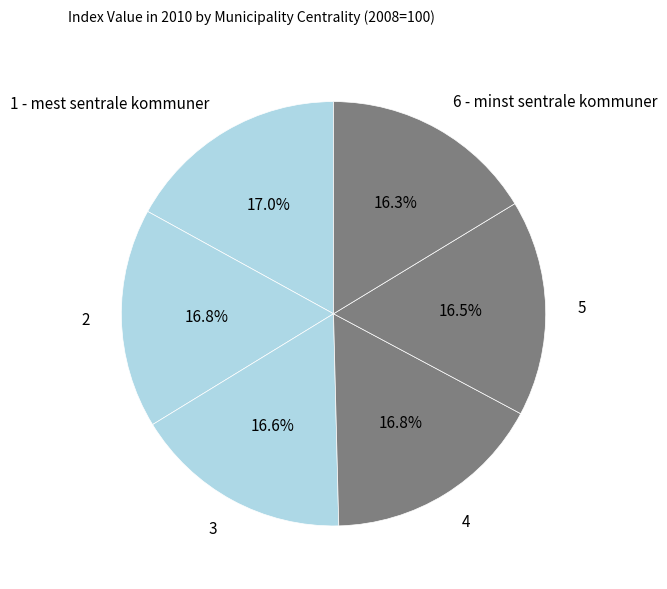

The 3 slice represents 17% of the pie. True or false?

True